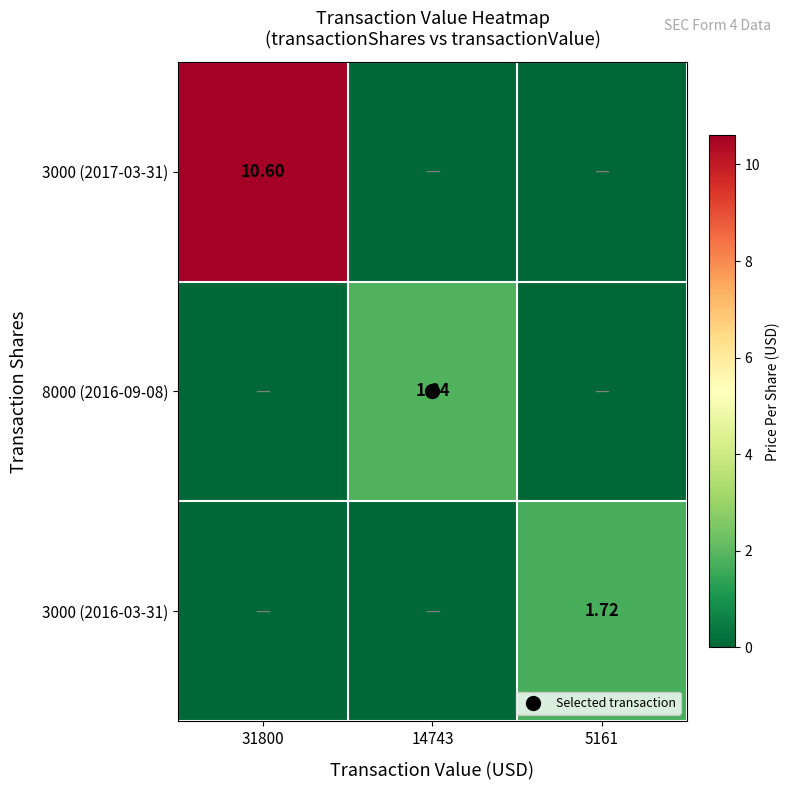

At how many categories does at least one series exceed 7?

1